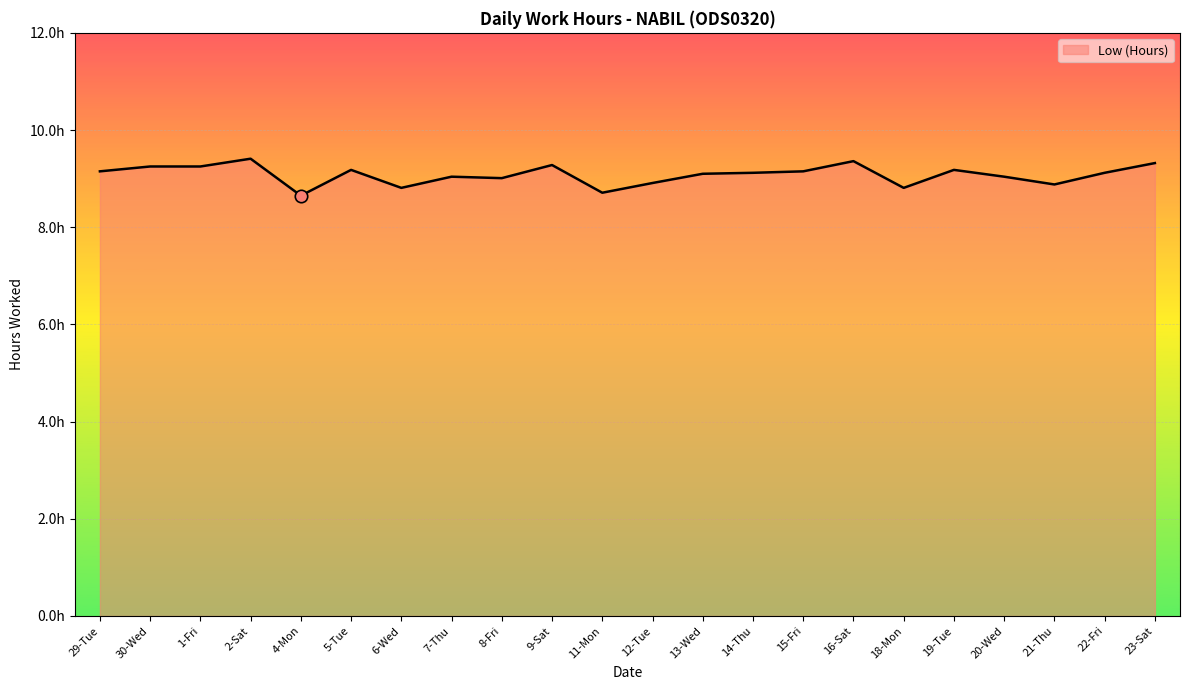

Between 9-Sat and 22-Fri, which is larger?

9-Sat